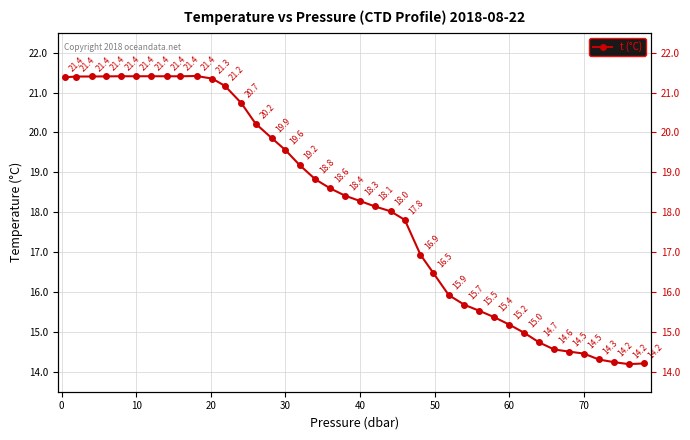

The value at 32 is 4.3. True or false?

False